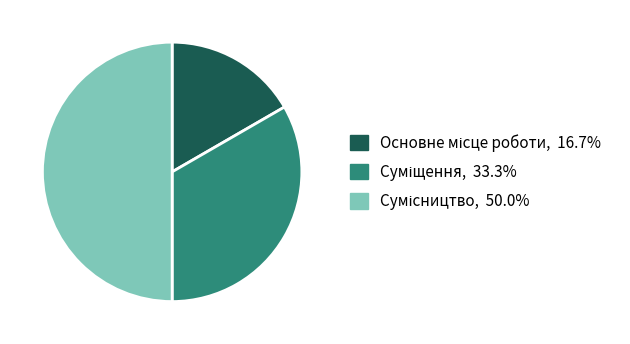

To the nearest percent, what portion does Основне місце роботи represent?

17%